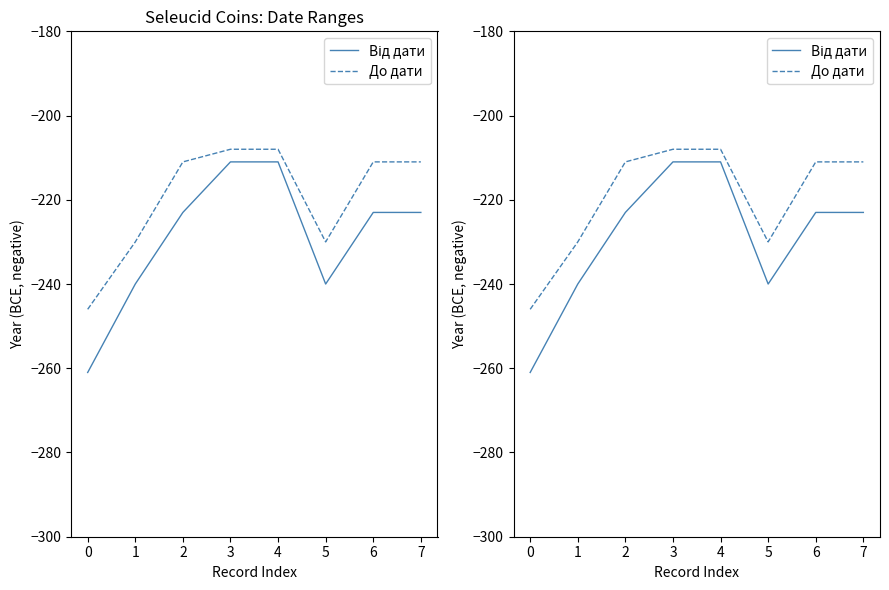

True or false: До дати and Від дати intersect in this chart.

False